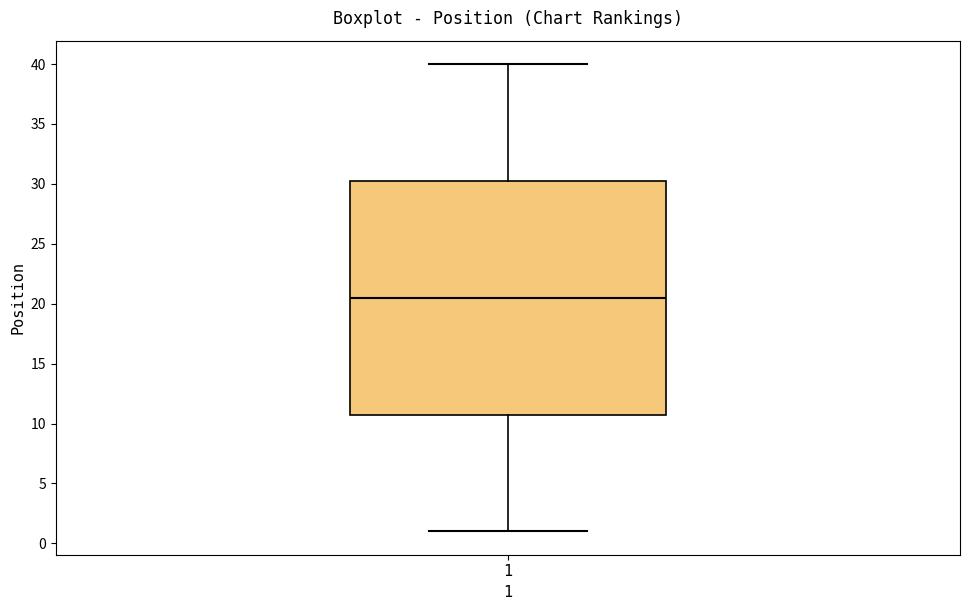

Where does the lower whisker of the box at x = 1 end on the y-axis? The values are not printed on the chart, so give them approximately, as read against the axis.

1.0